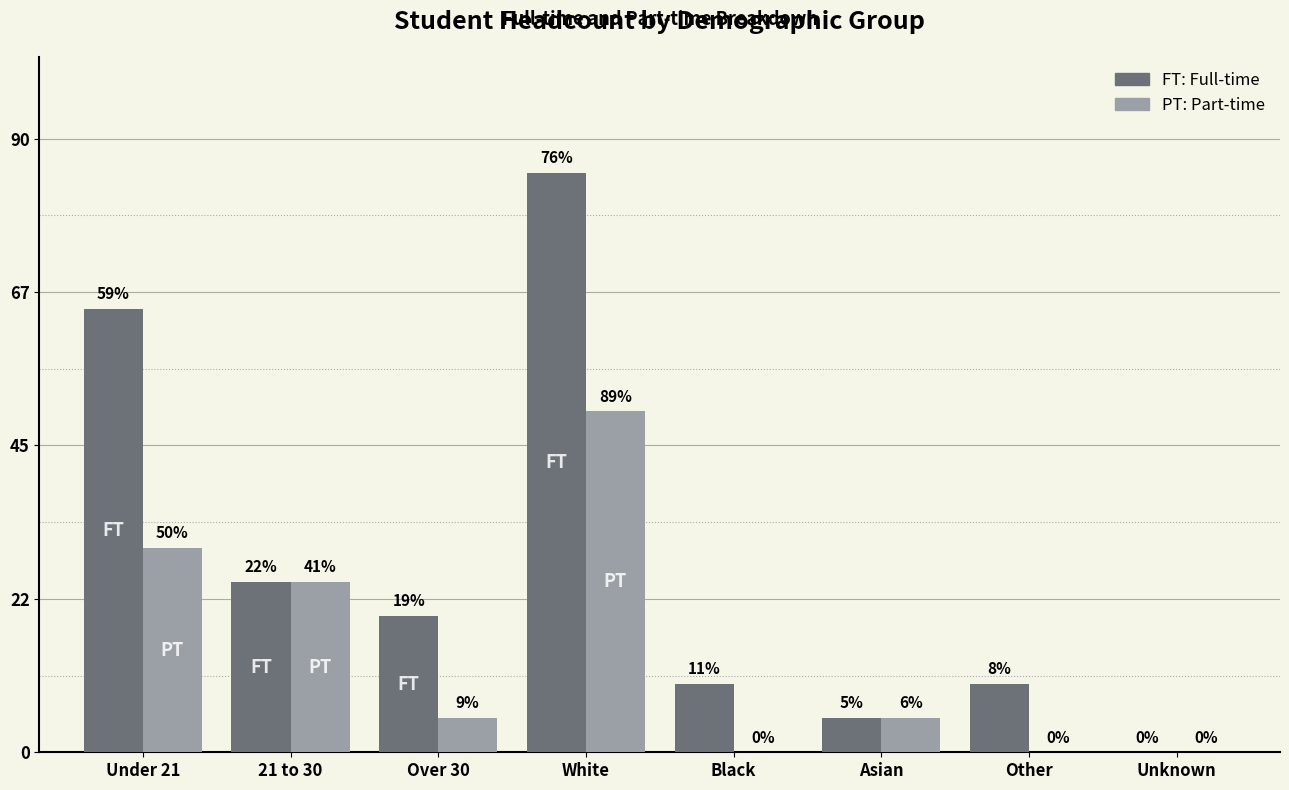

How many groups of bars are there?

8